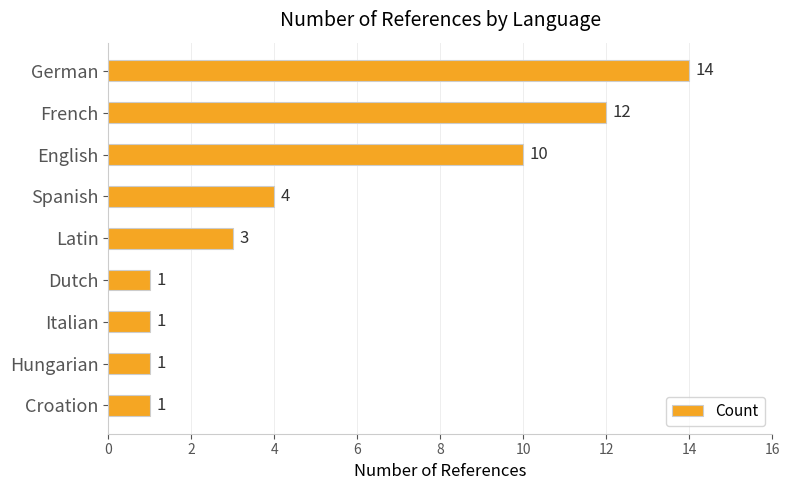

Reading top to bottom, list all the values displayed in this chart.

German=14	French=12	English=10	Spanish=4	Latin=3	Dutch=1	Italian=1	Hungarian=1	Croation=1